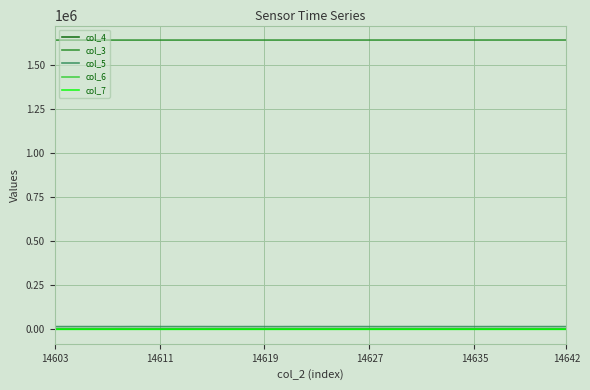

True or false: col_3 and col_6 intersect in this chart.

False